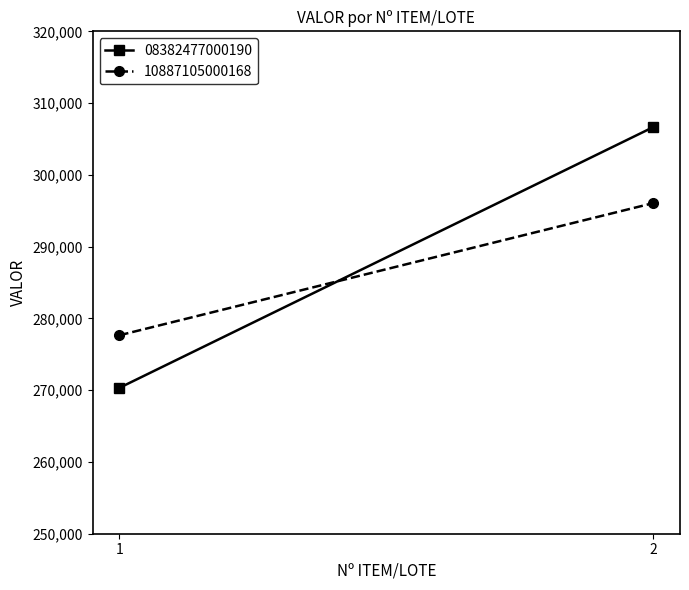

What is the maximum value for 08382477000190?

306657.5